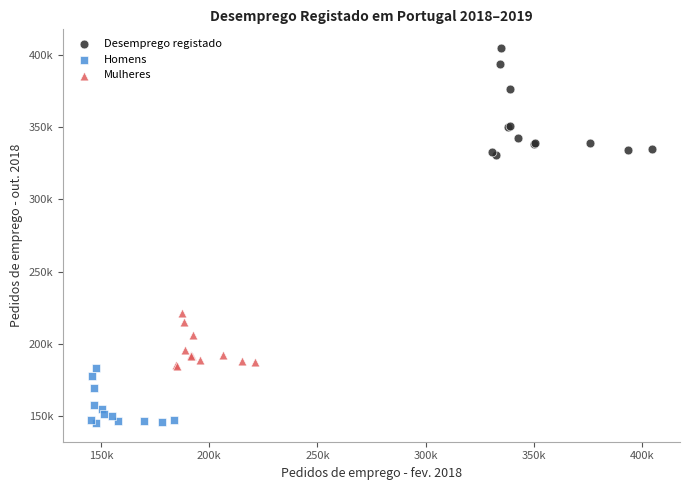

What are all the series names shown in the legend?

Desemprego registado, Homens, Mulheres